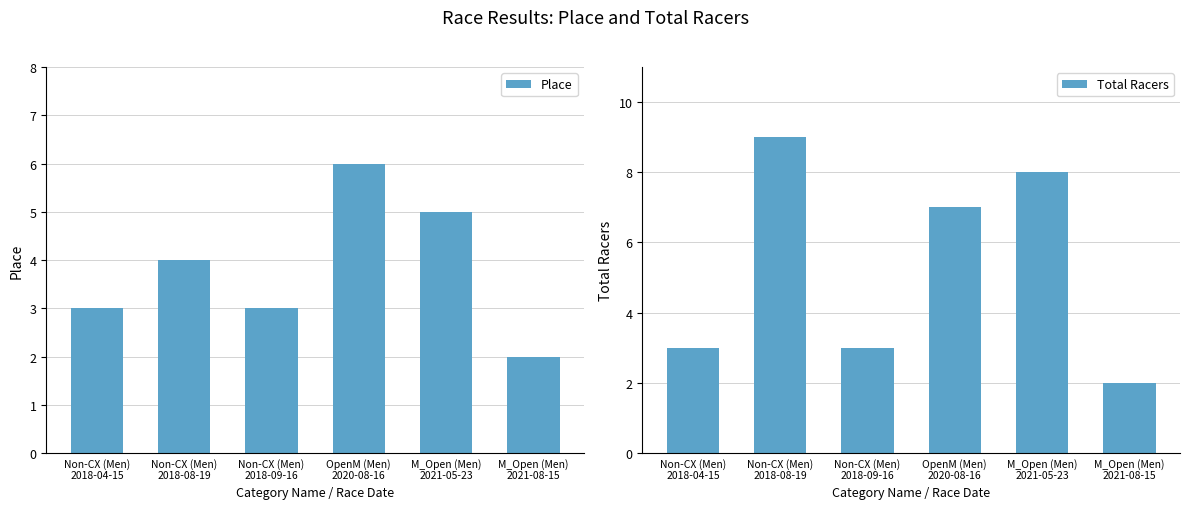

What is the difference between the Total Racers values at Non-CX (Men)
2018-08-19 and M_Open (Men)
2021-05-23?

1